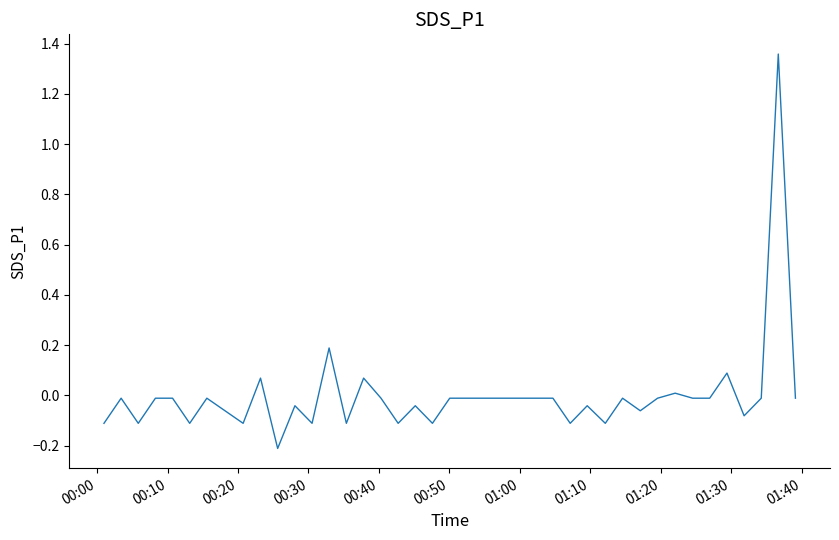

Count the number of data series in this chart.

1